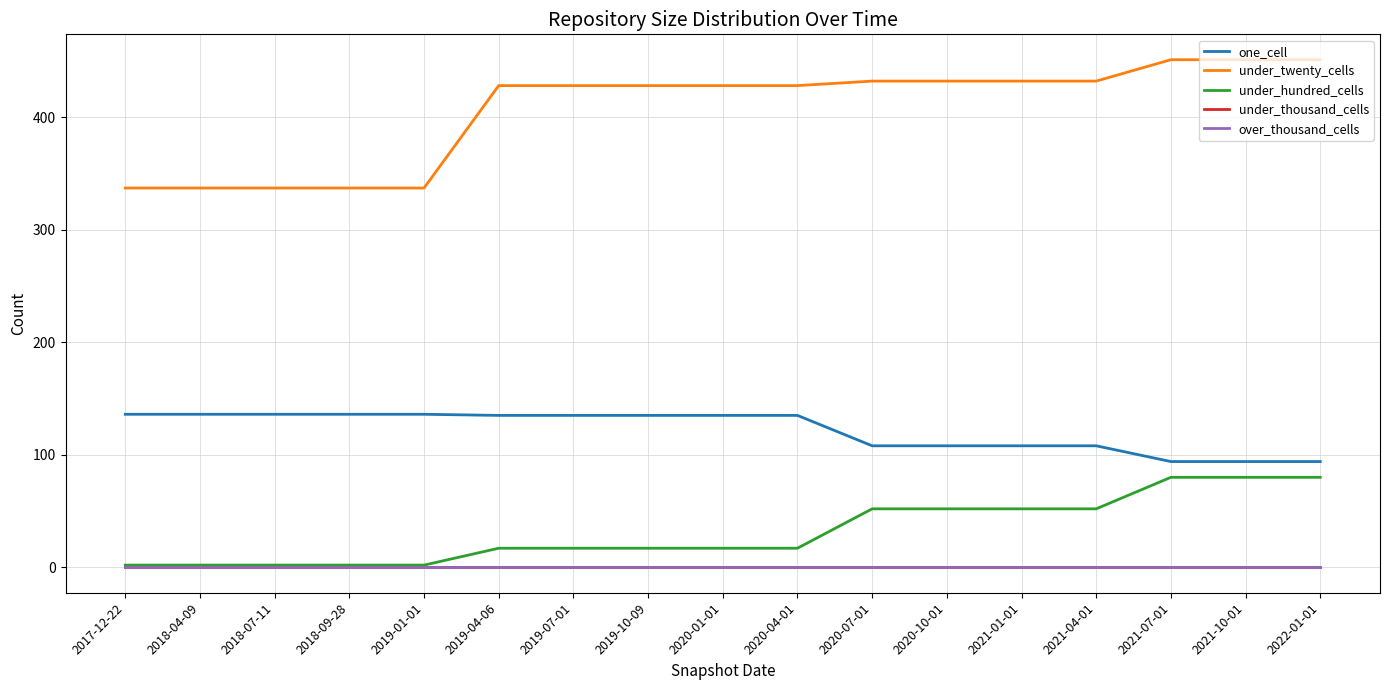

What is the total value across all series at 2018-09-28?

475